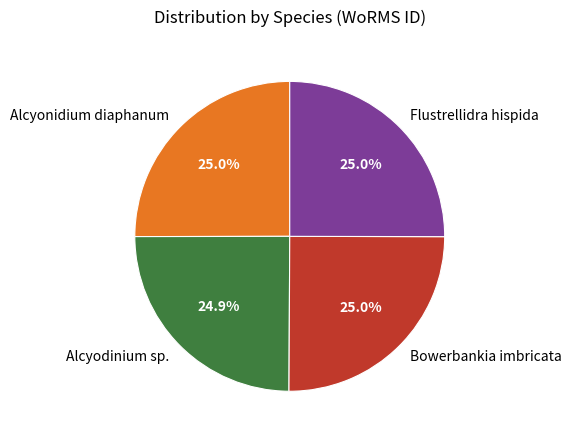

Is there a majority slice in this chart?

No